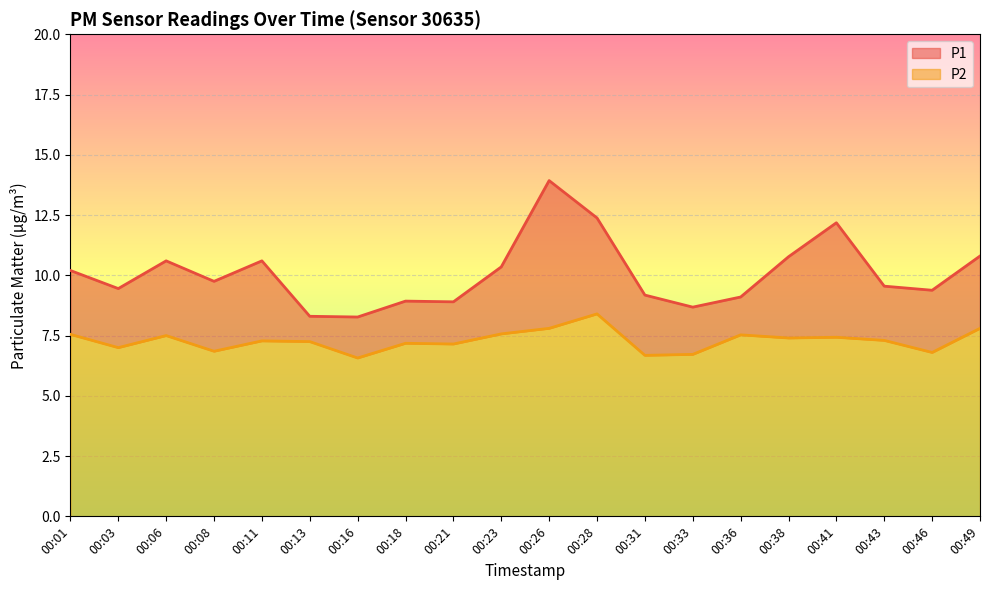

Reading left to right, what are all the values shown in this chart?

P1: 00:01=10.2	00:03=9.4	00:06=10.6	00:08=9.8	00:11=10.6	00:13=8.3	00:16=8.3	00:18=8.9	00:21=8.9	00:23=10.3	00:26=13.9	00:28=12.4	00:31=9.2	00:33=8.7	00:36=9.1	00:38=10.8	00:41=12.2	00:43=9.6	00:46=9.4	00:49=10.8
P2: 00:01=7.5	00:03=7.0	00:06=7.5	00:08=6.8	00:11=7.3	00:13=7.2	00:16=6.6	00:18=7.2	00:21=7.2	00:23=7.6	00:26=7.8	00:28=8.4	00:31=6.7	00:33=6.7	00:36=7.5	00:38=7.4	00:41=7.4	00:43=7.3	00:46=6.8	00:49=7.8